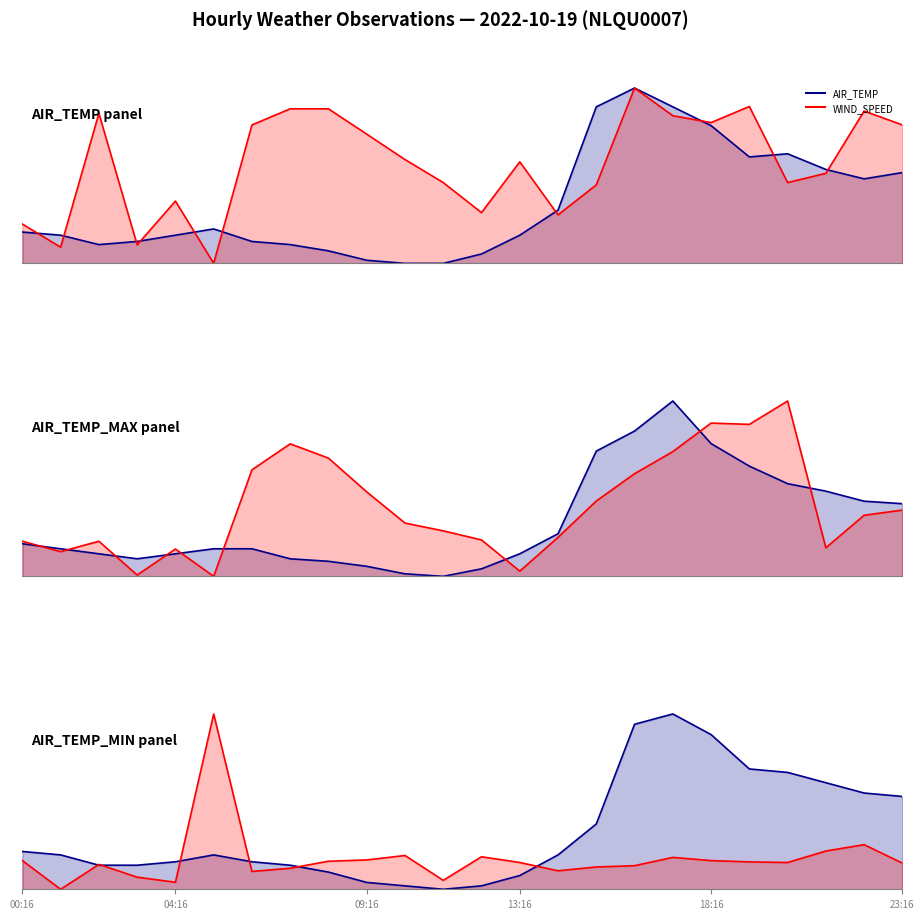

Which series changed the most between 00:16 and 07:16?

WIND_SPEED